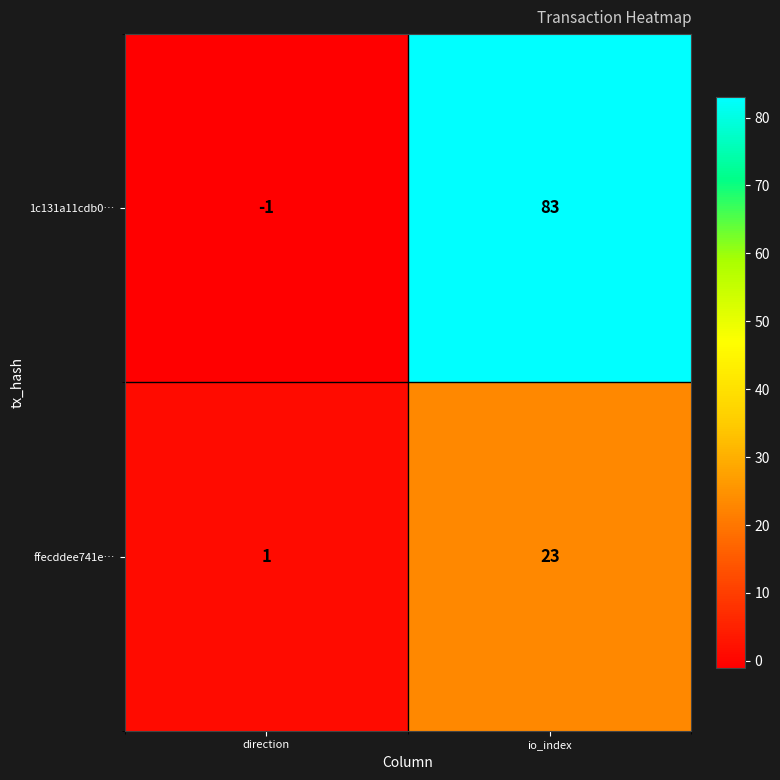

Reading right to left, transcribe all the data shown in this chart.

1c131a11cdb0…: 83	-1
ffecddee741e…: 23	1